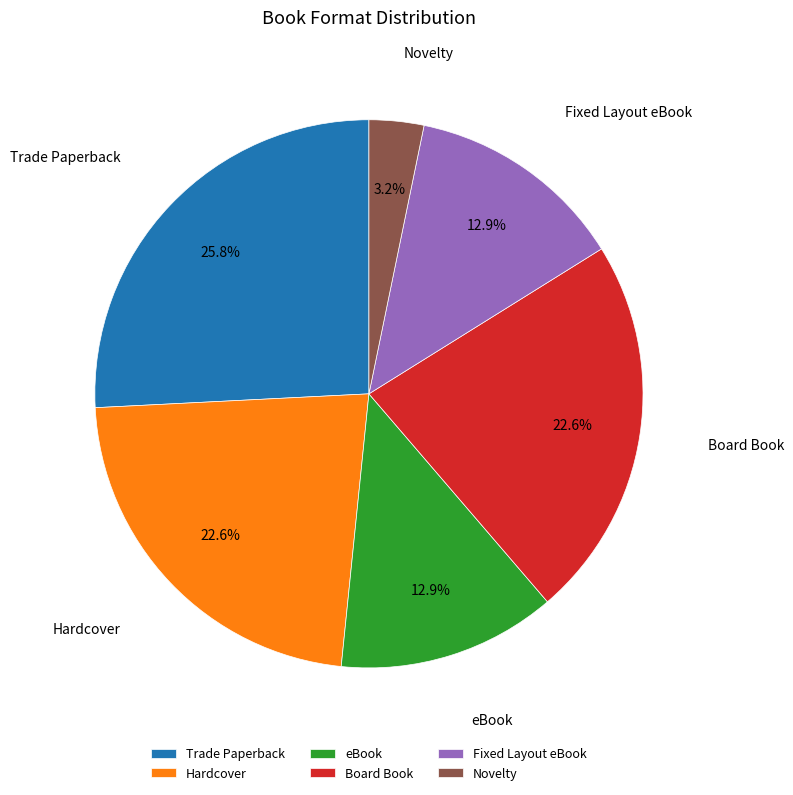

What is the ratio of the value at Hardcover to the value at Board Book?

1.0